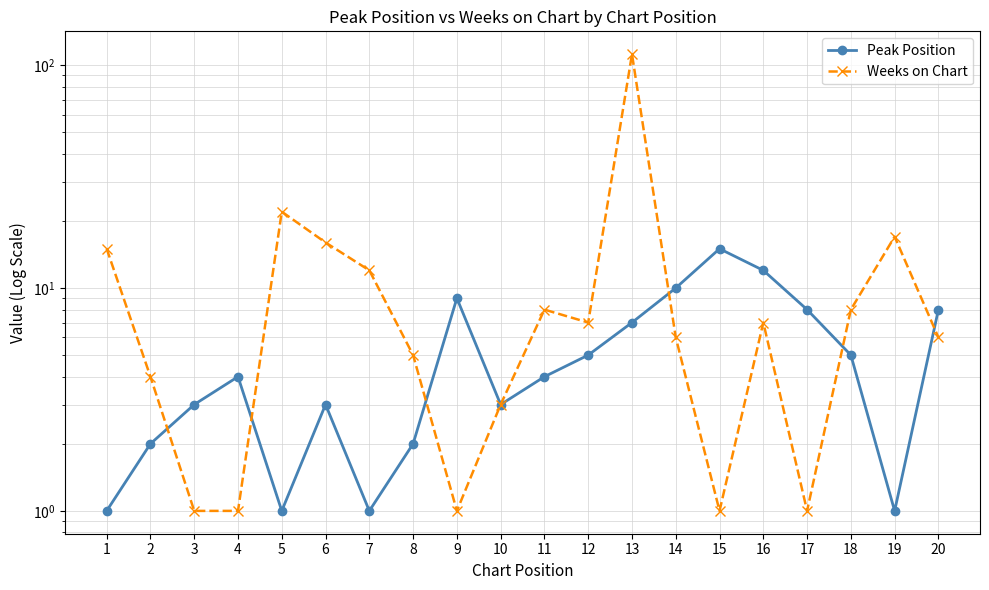

Reading left to right, what are all the values shown in this chart?

Peak Position: 1	2	3	4	1	3	1	2	9	3	4	5	7	10	15	12	8	5	1	8
Weeks on Chart: 15	4	1	1	22	16	12	5	1	3	8	7	112	6	1	7	1	8	17	6